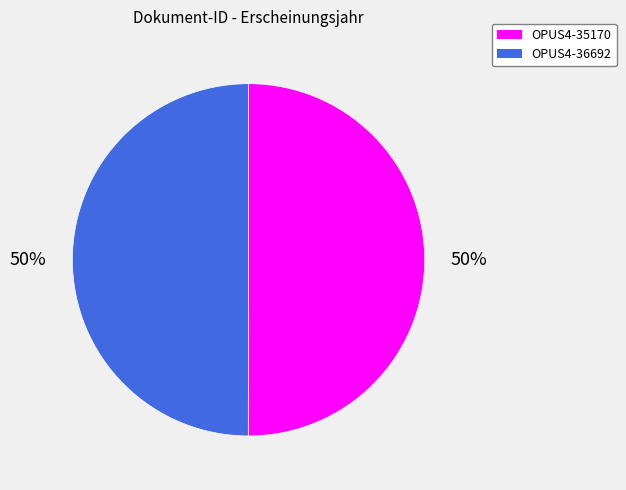

What is the ratio of the value at OPUS4-36692 to the value at OPUS4-35170?

1.0